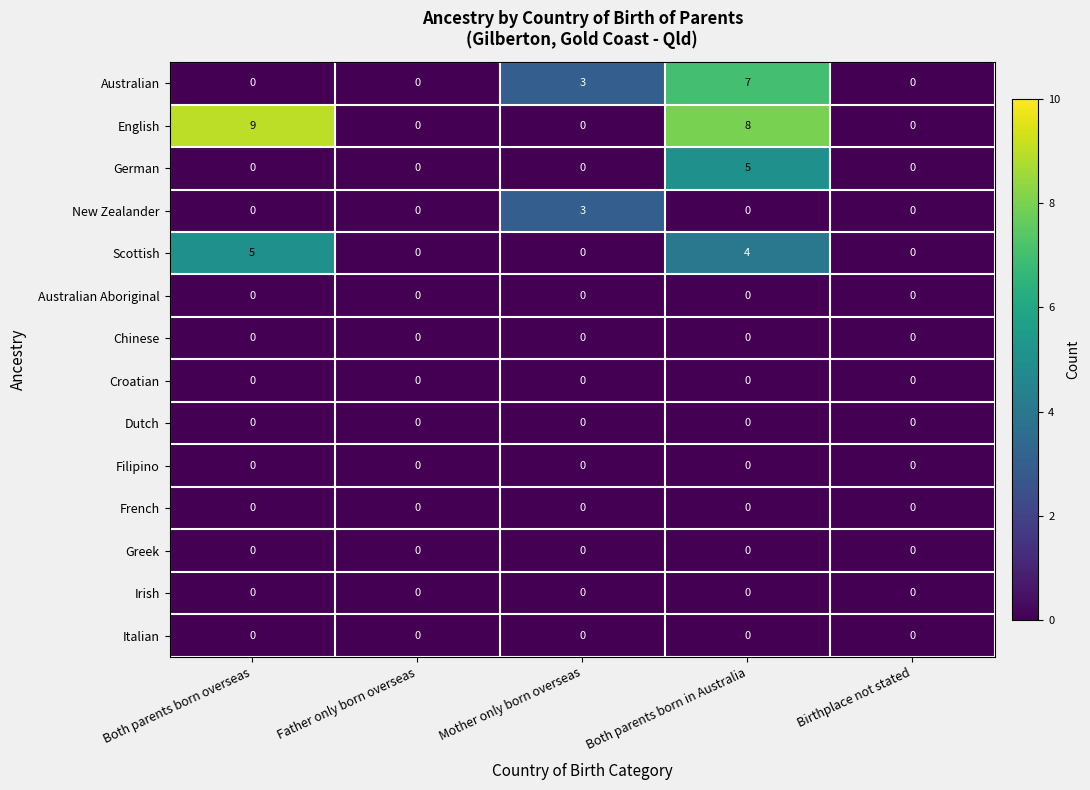

Is it true that Dutch equals 0 at Father only born overseas?

True